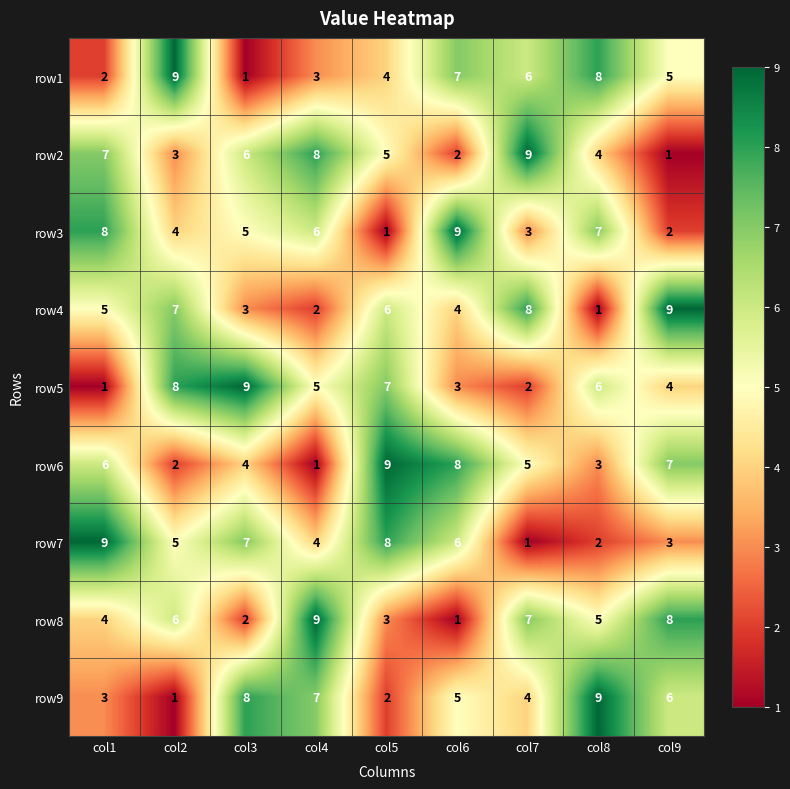

What is the average value of the row3 series?

5